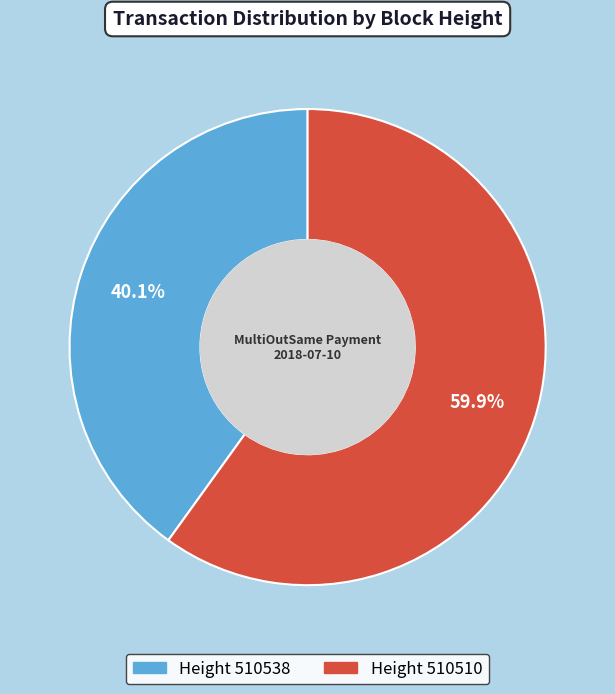

Is there a majority slice in this chart?

Yes